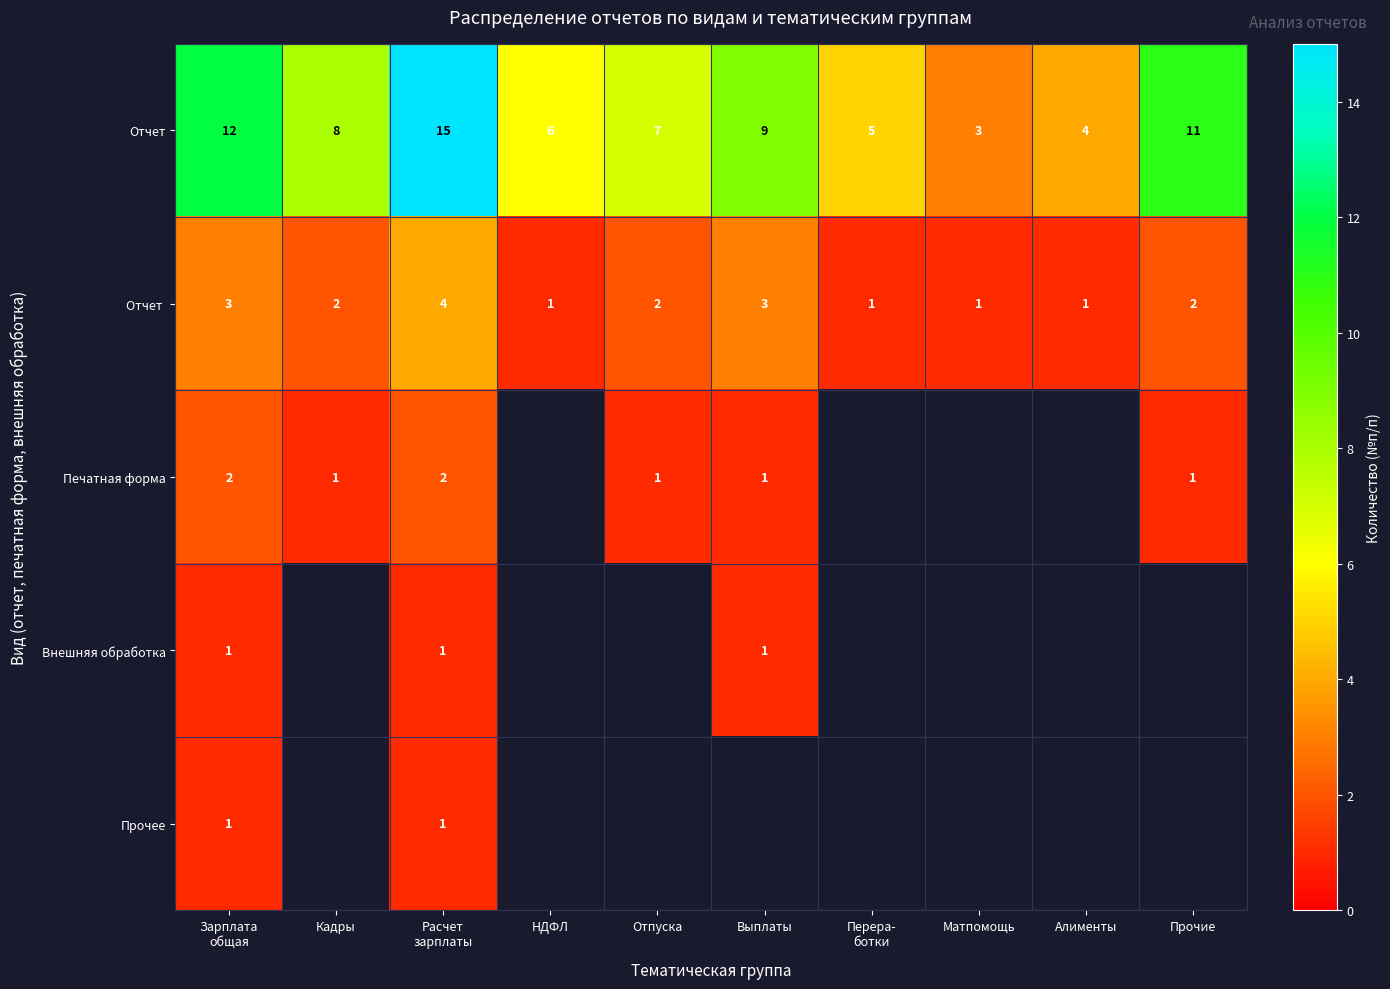

What is the maximum value for Отчет?

15